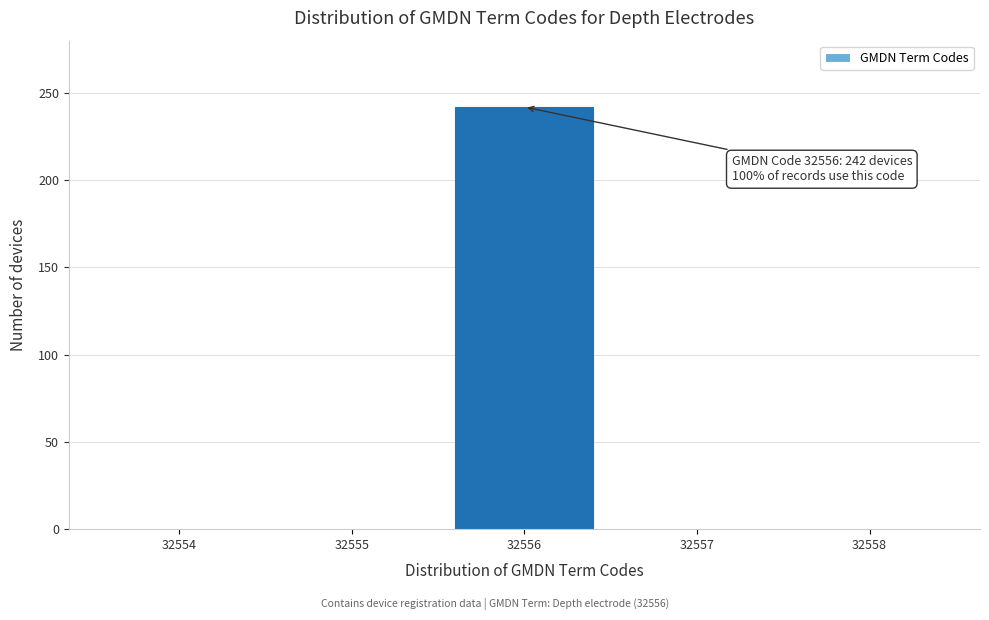

Reading left to right, what are all the values shown in this chart?

32554=0	32555=0	32556=242	32557=0	32558=0